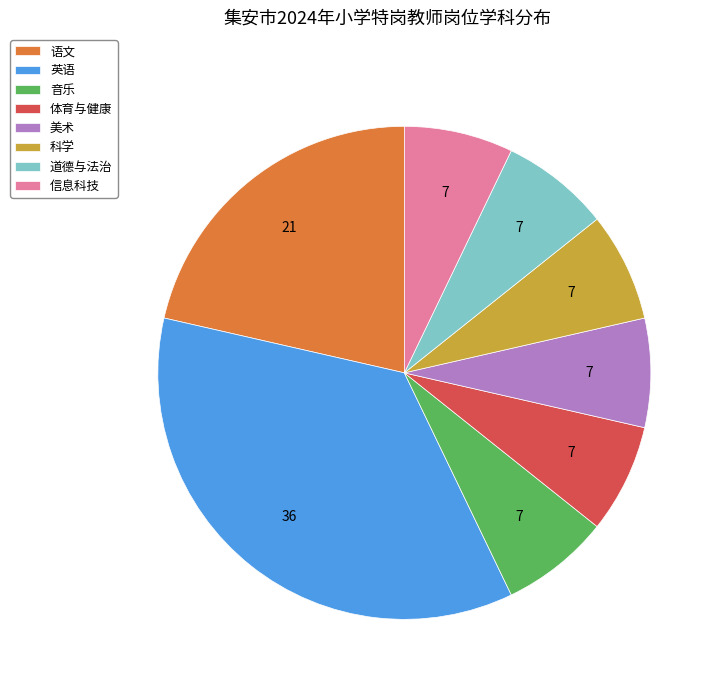

Combined, do 道德与法治 and 美术 account for over 50%?

No